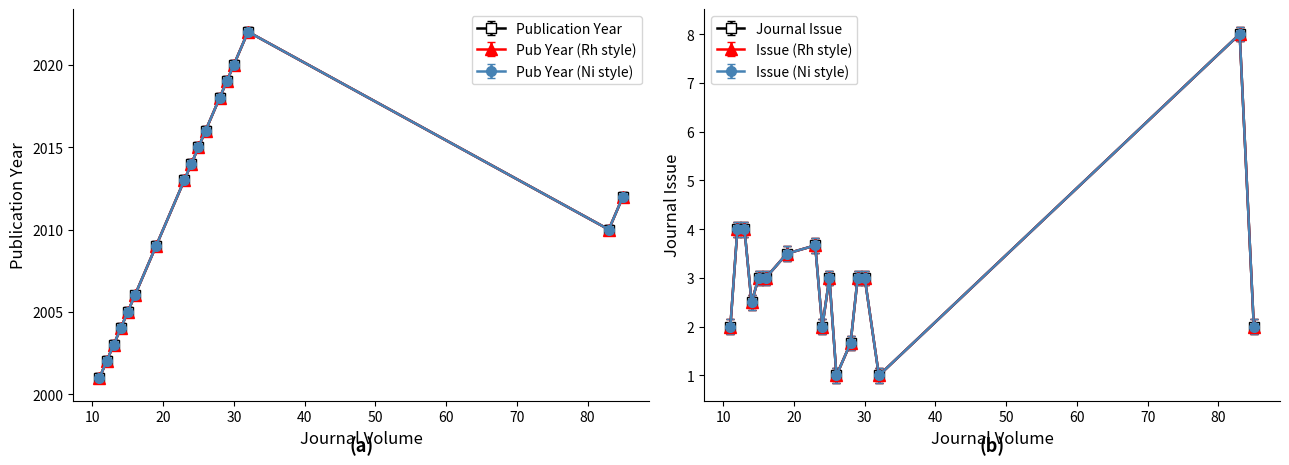

Between 29 and 23, which series saw the biggest shift?

Publication Year